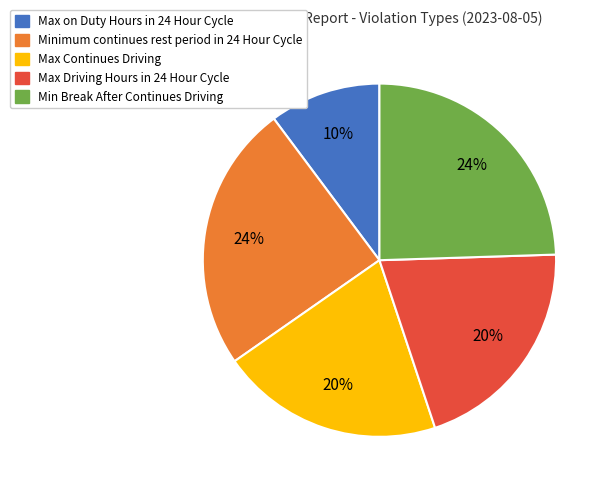

Between Max Driving Hours in 24 Hour Cycle and Min Break After Continues Driving, which is larger?

Min Break After Continues Driving